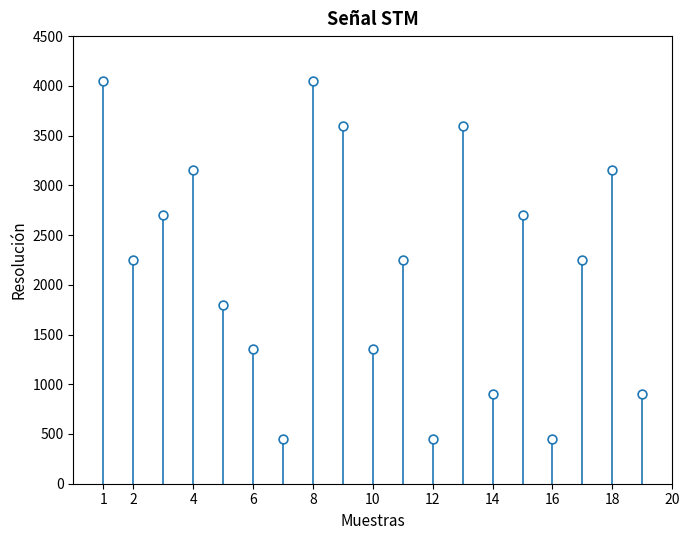

What is the range of X values (max minus min)?

18